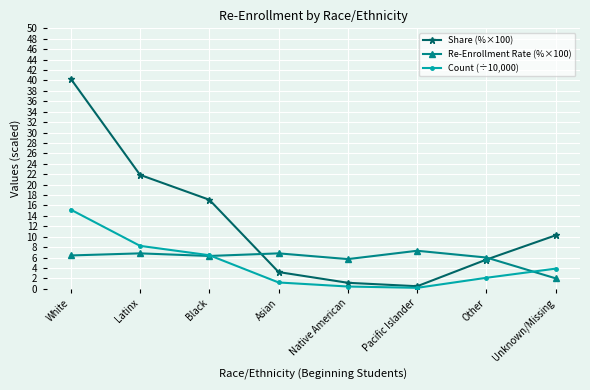

How many data points in Share (%×100) are less than 10?

4